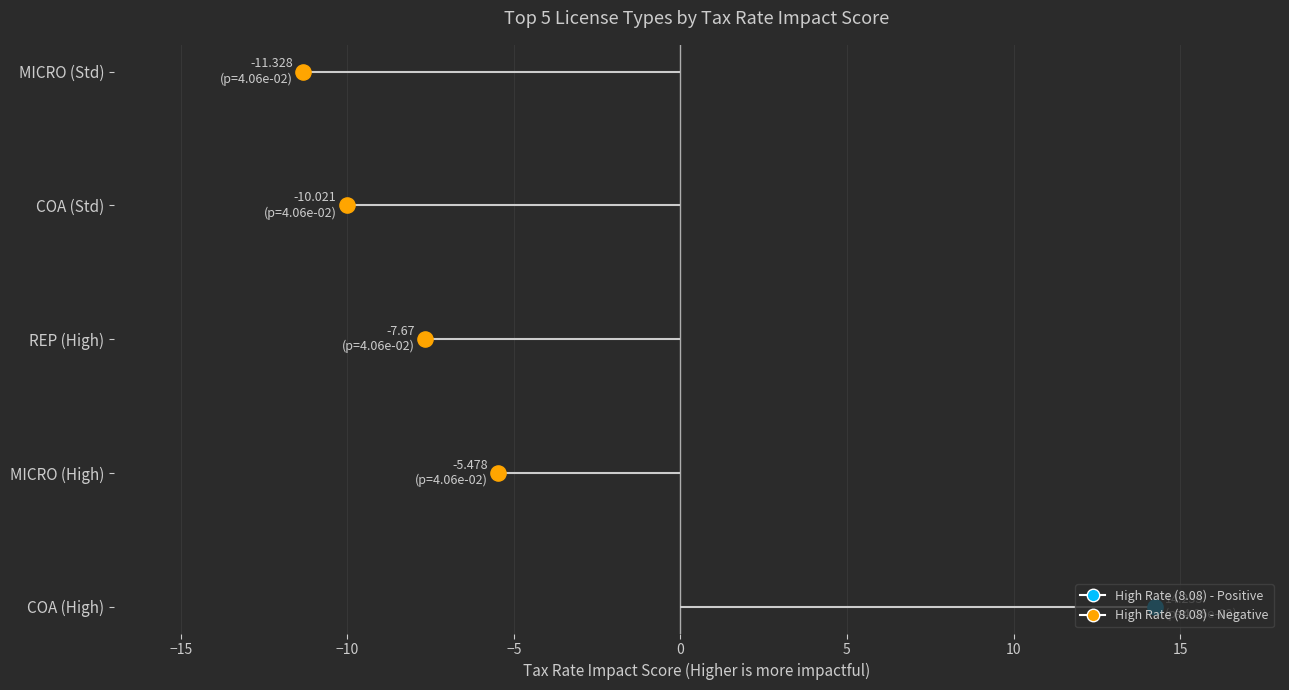

Which series reaches the maximum Y coordinate?

High Rate (8.08)